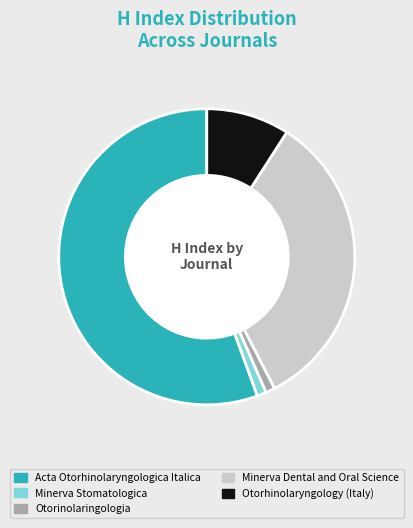

Is Minerva Dental and Oral Science the majority of the pie?

No